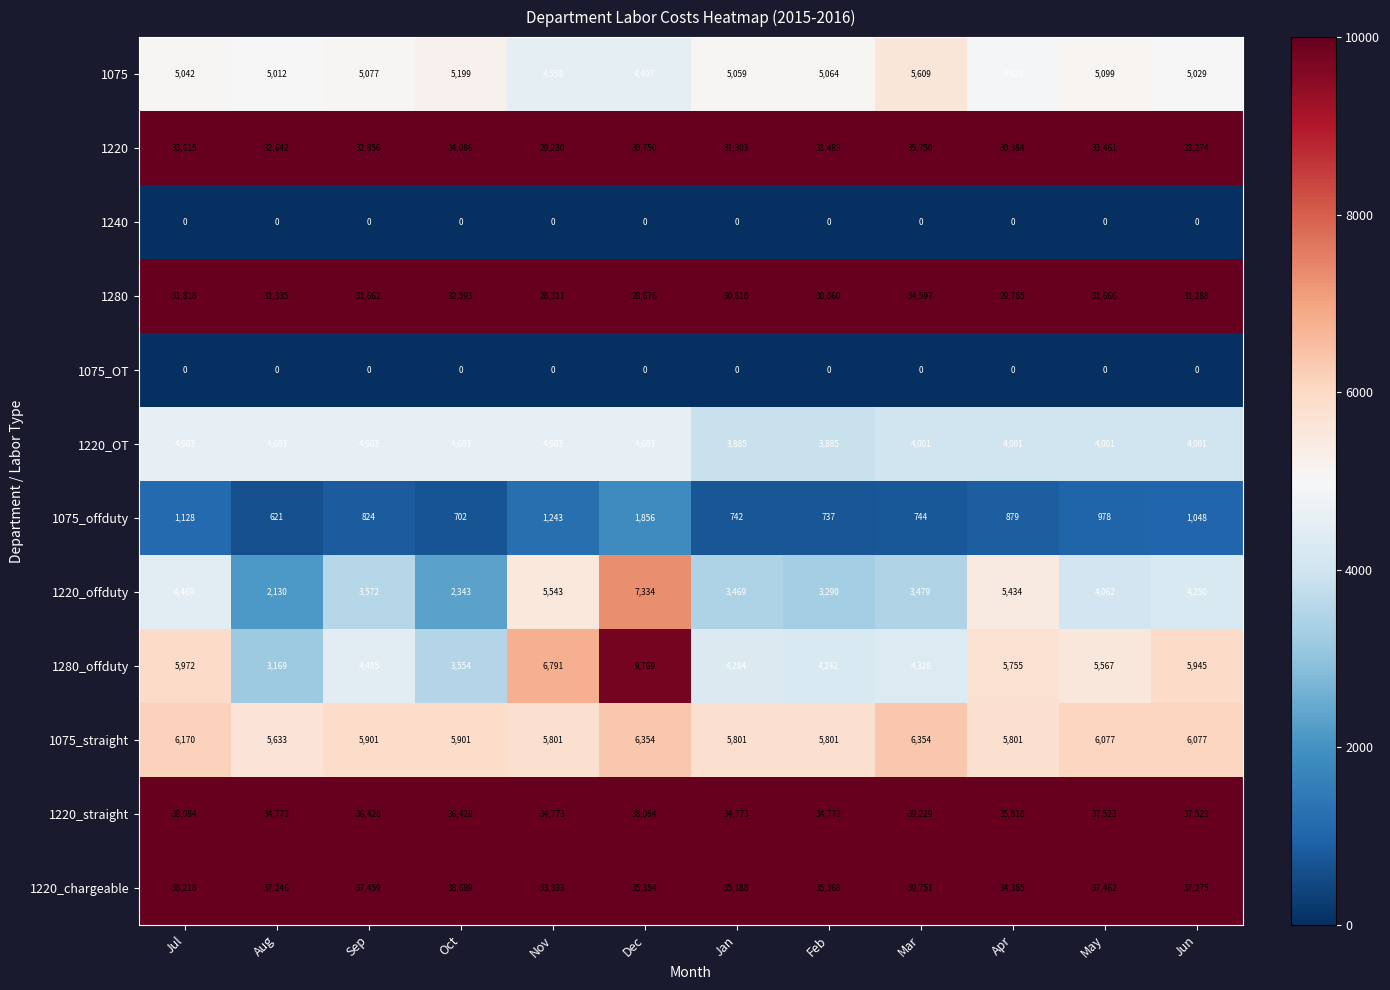

At which category is the sum across all series the highest?

Mar